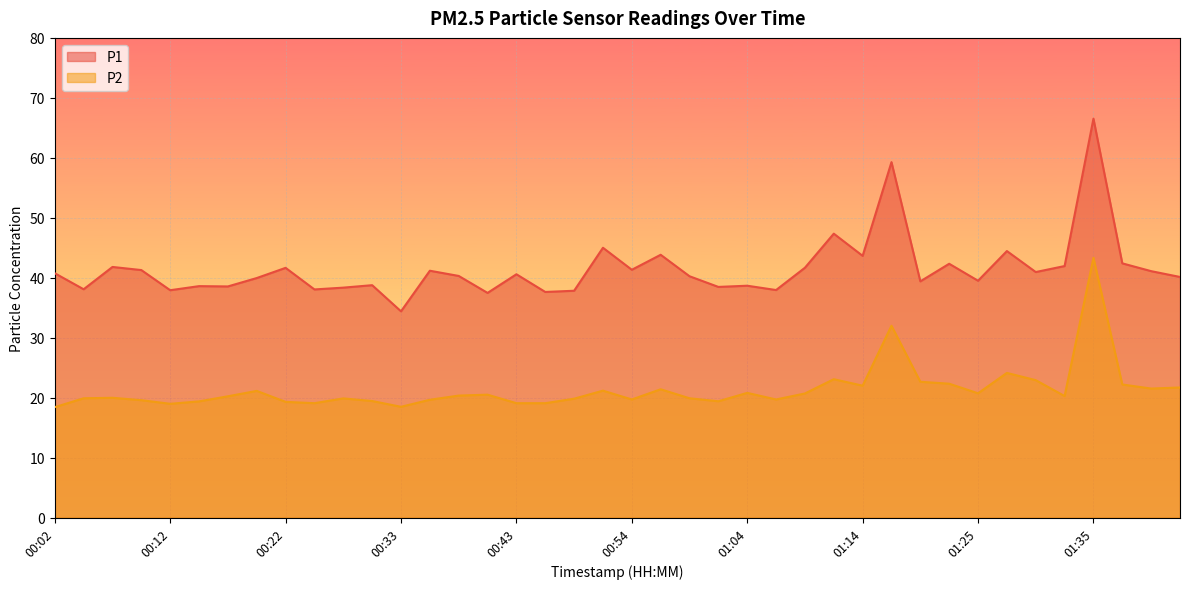

The value of P1 at 00:15 is 38.6. True or false?

True